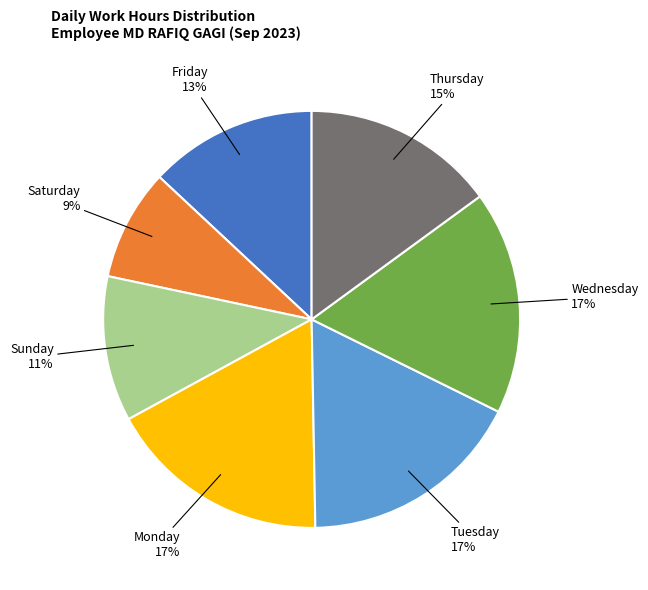

Is the sum of Saturday and Friday greater than half?

No